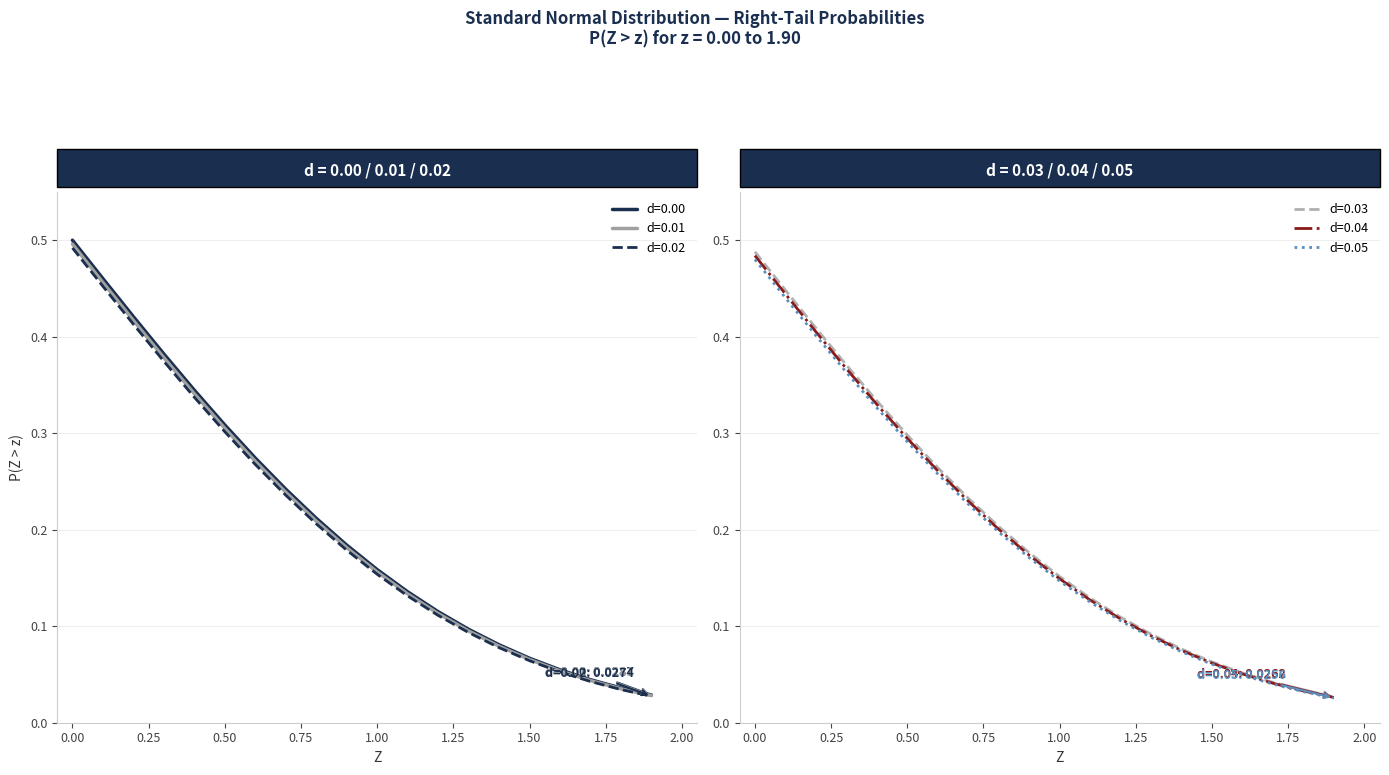

How many data points does each series have?

20